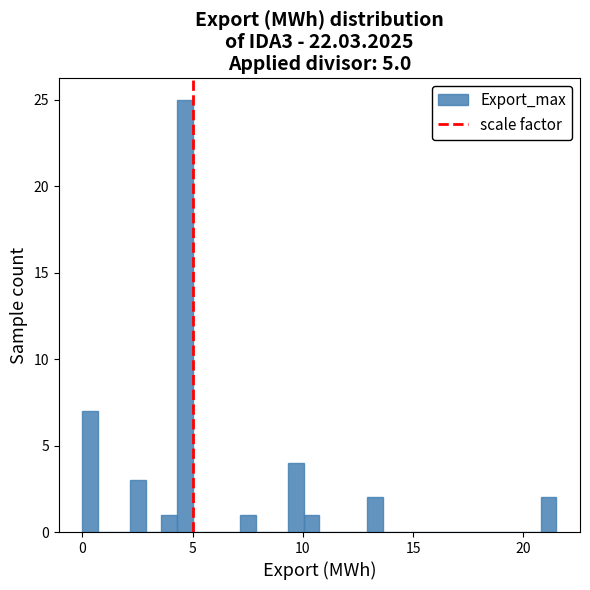

Around what value on the x-axis is the tallest bar? Give the approximate position of its centre, as read against the axis.

4.5